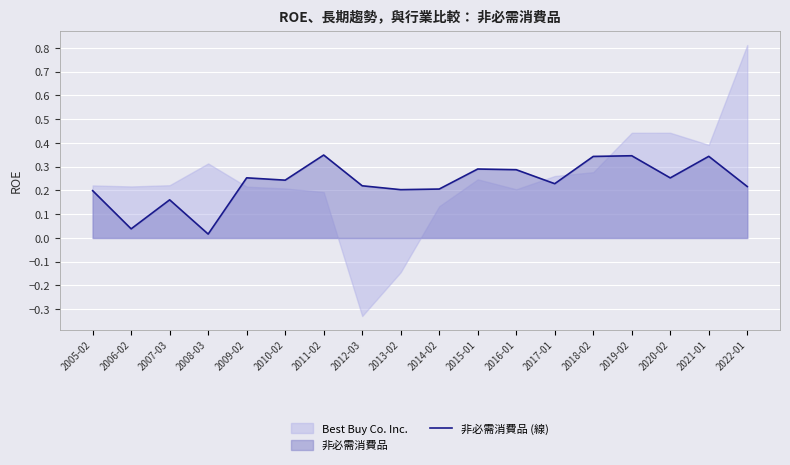

Reading left to right, what are all the values shown in this chart?

0.2	0.0	0.2	0.0	0.3	0.2	0.3	0.2	0.2	0.2	0.3	0.3	0.2	0.3	0.3	0.3	0.3	0.2